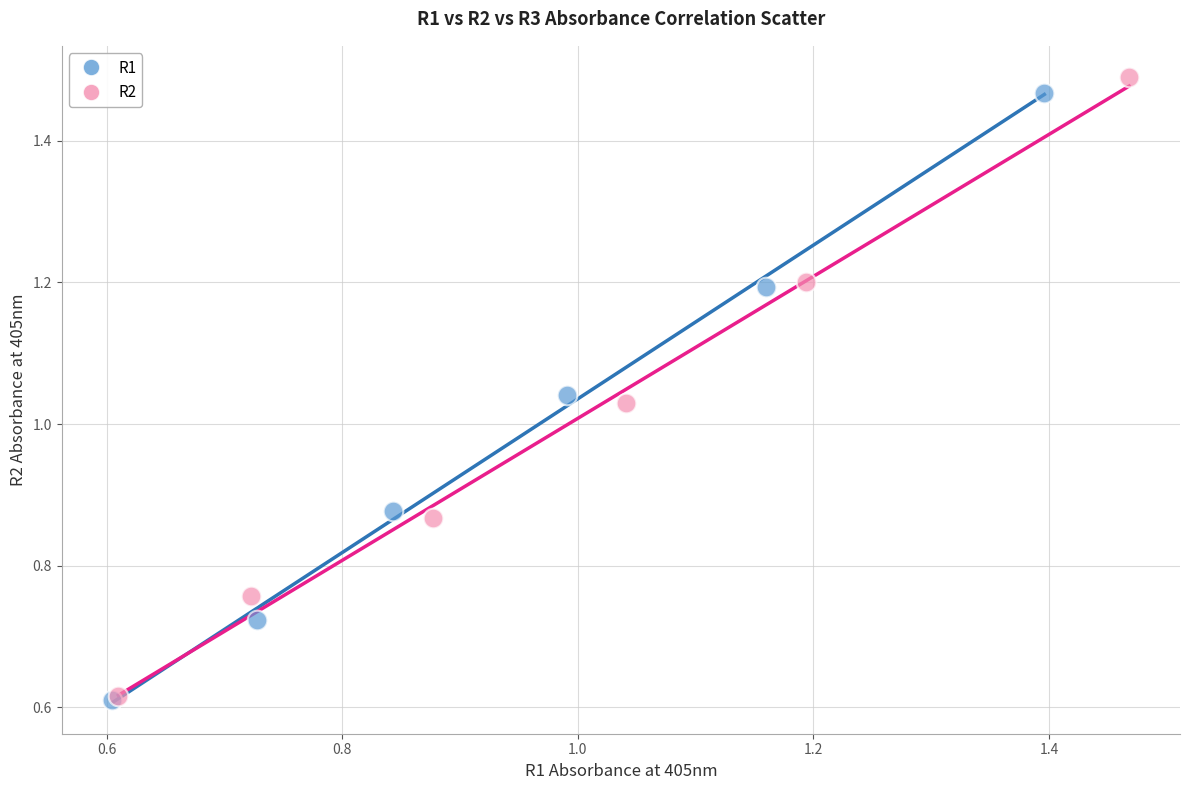

What are all the series names shown in the legend?

R1, R2